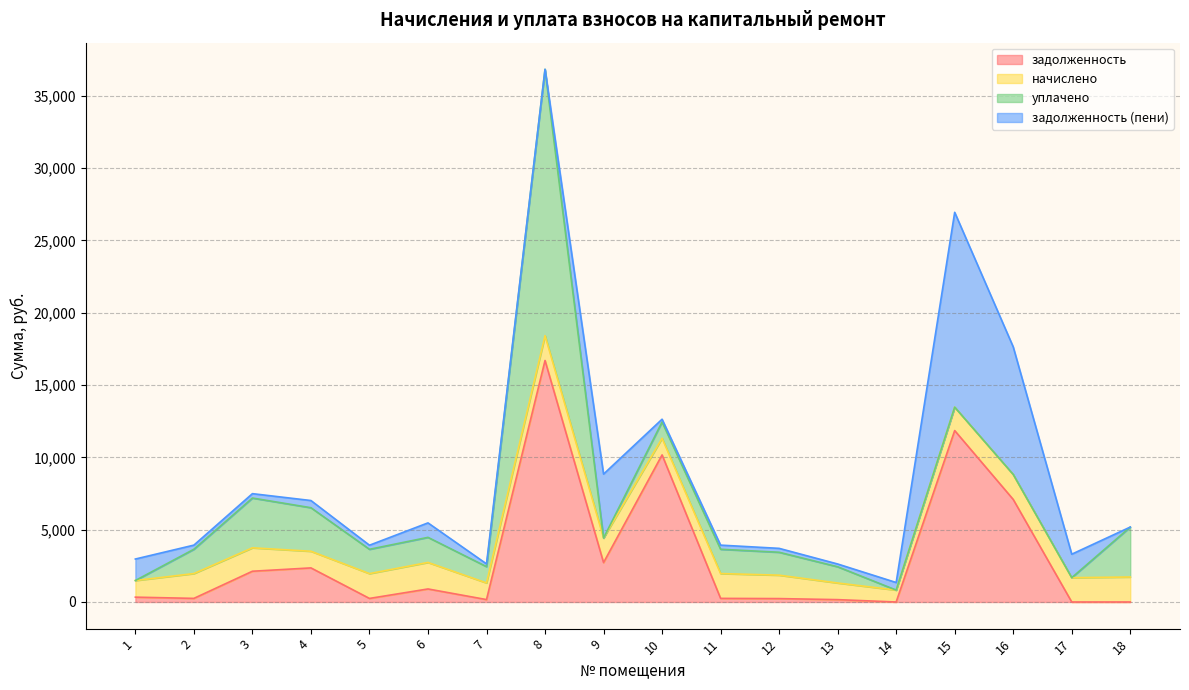

At which label does начислено first exceed 1680?

2